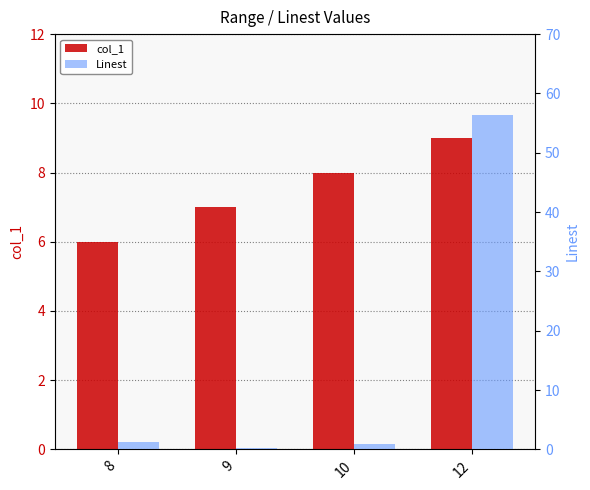

How many groups of bars are there?

4